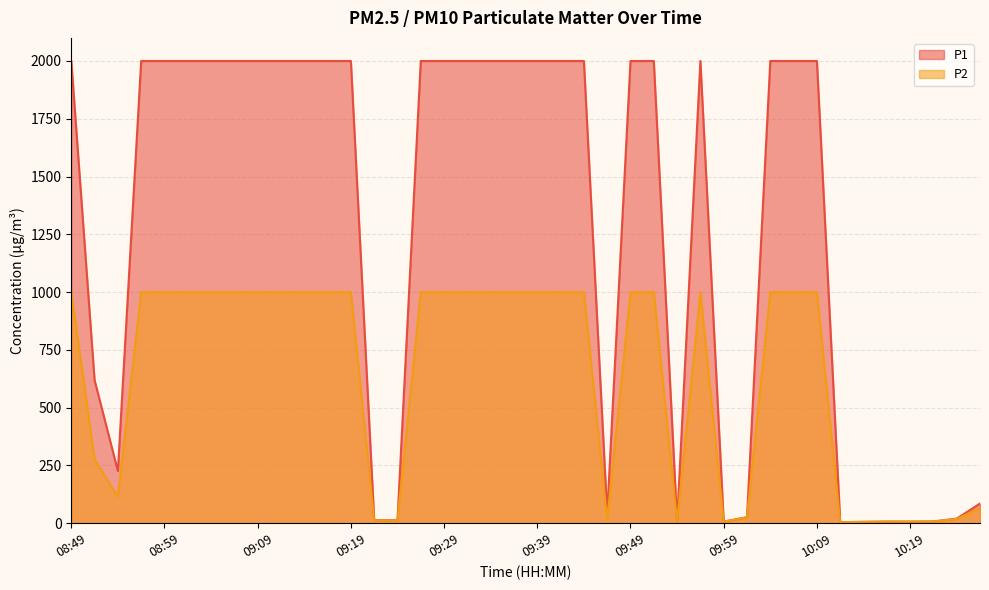

What is the average value of the P2 series?

639.6